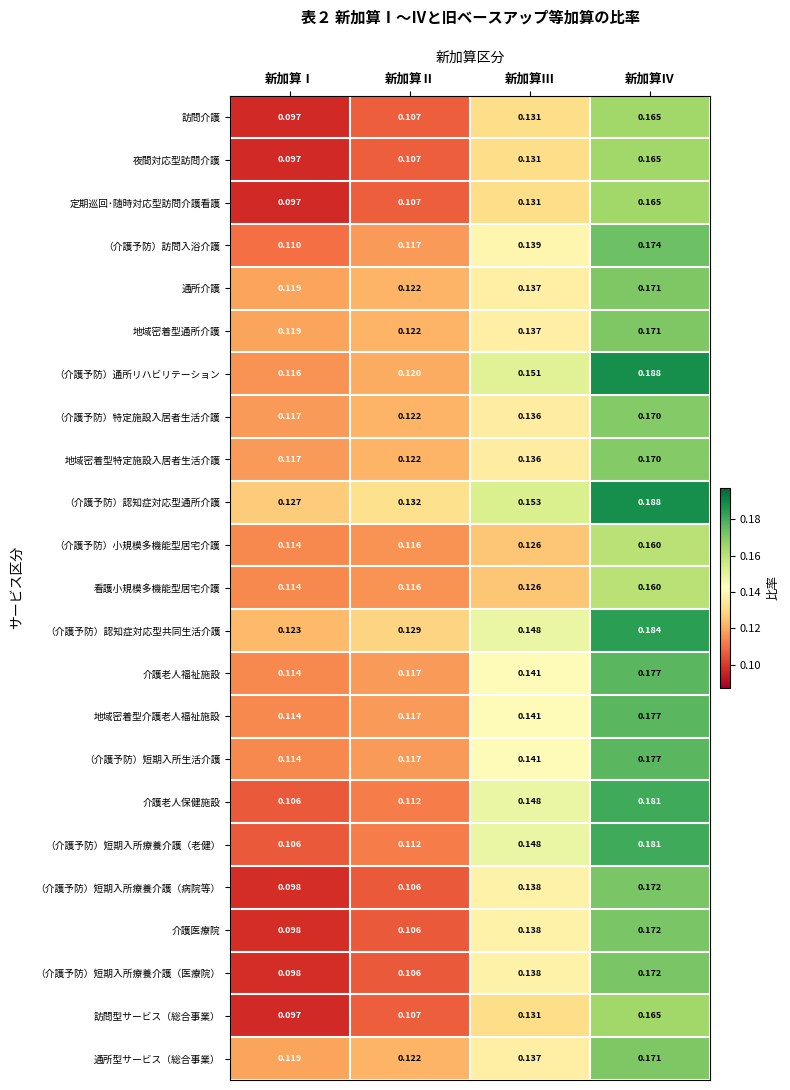

At which category is the sum across all series the highest?

新加算Ⅳ